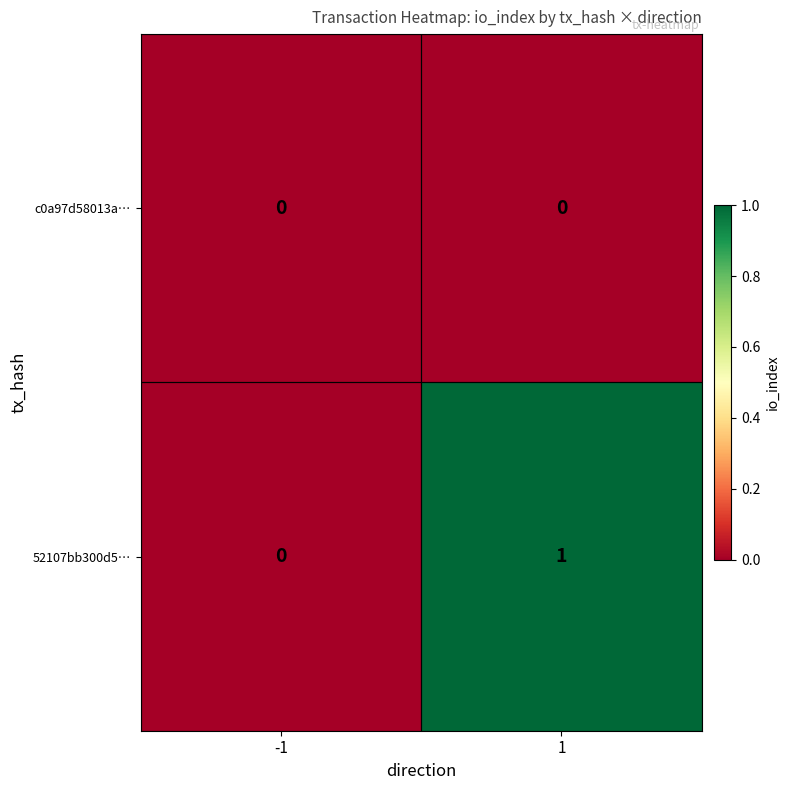

How many distinct data groups are displayed?

2